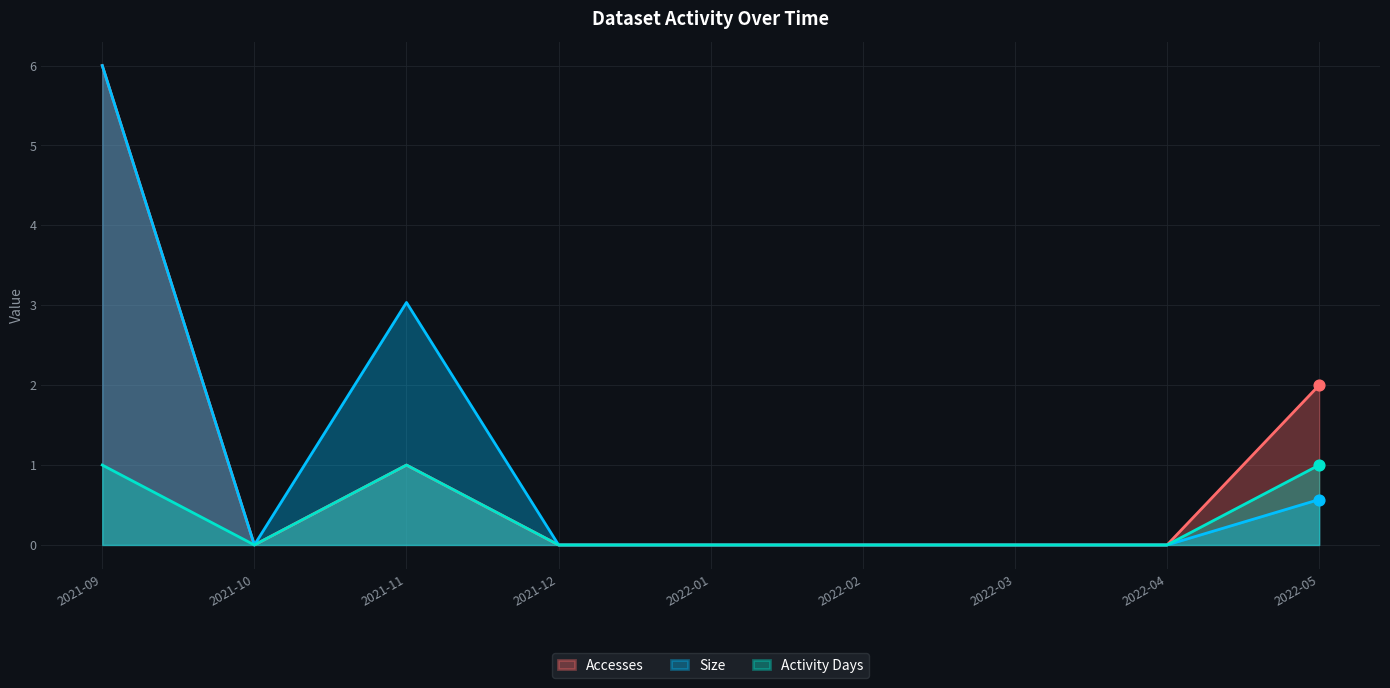

Is the value of Size at 2021-09 greater than the value of Activity Days at 2022-02?

Yes